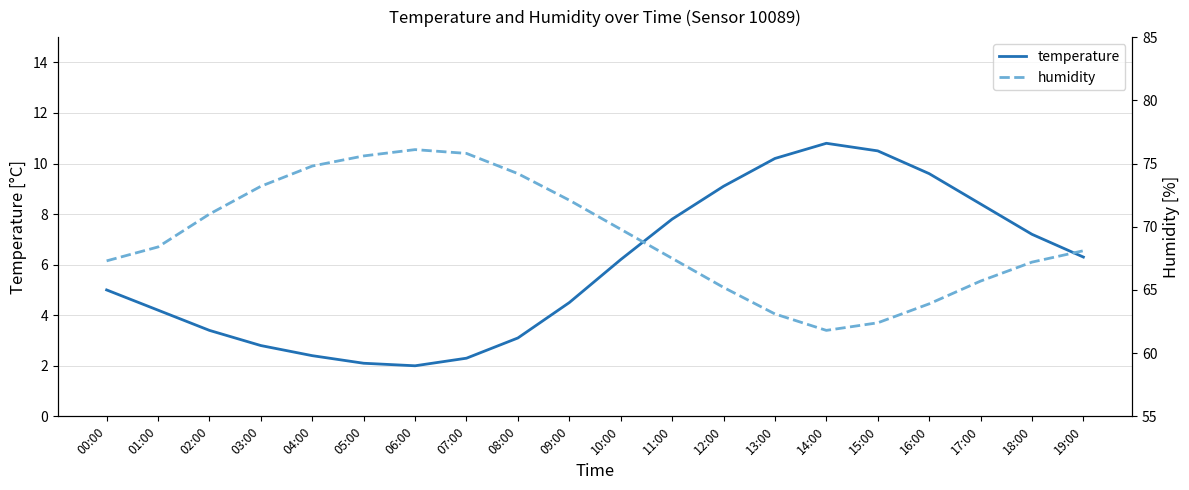

Where is the first local maximum for humidity?

06:00